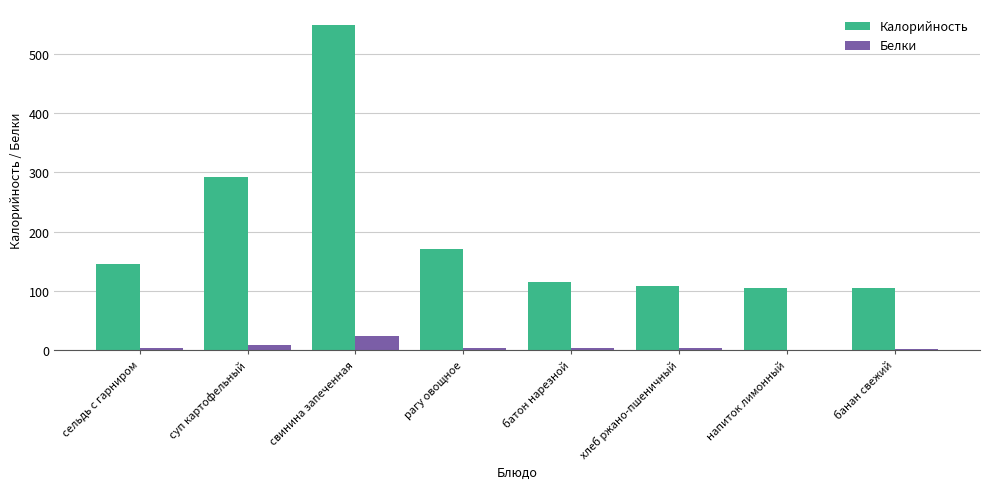

Is the value of Белки at батон нарезной greater than the value of Калорийность at рагу овощное?

No